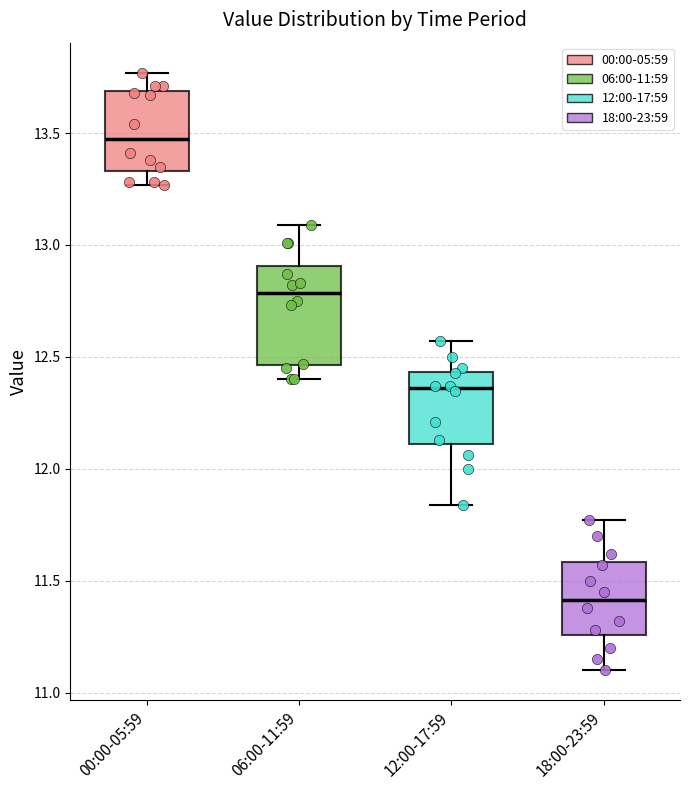

Which box has the lowest median line?

18:00-23:59